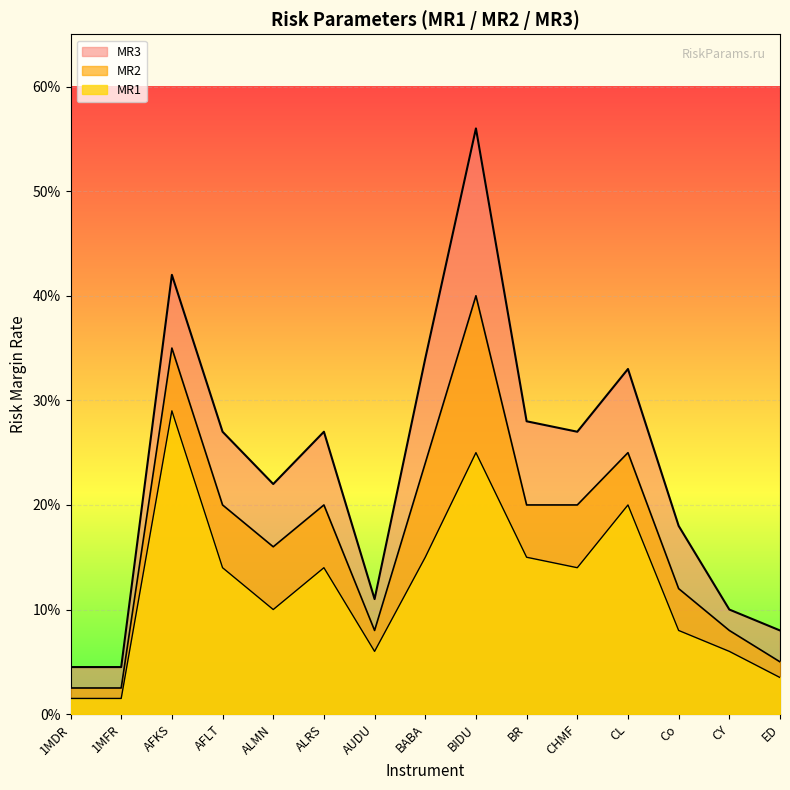

True or false: MR3 has a value of 0.1 at CHMF.

False